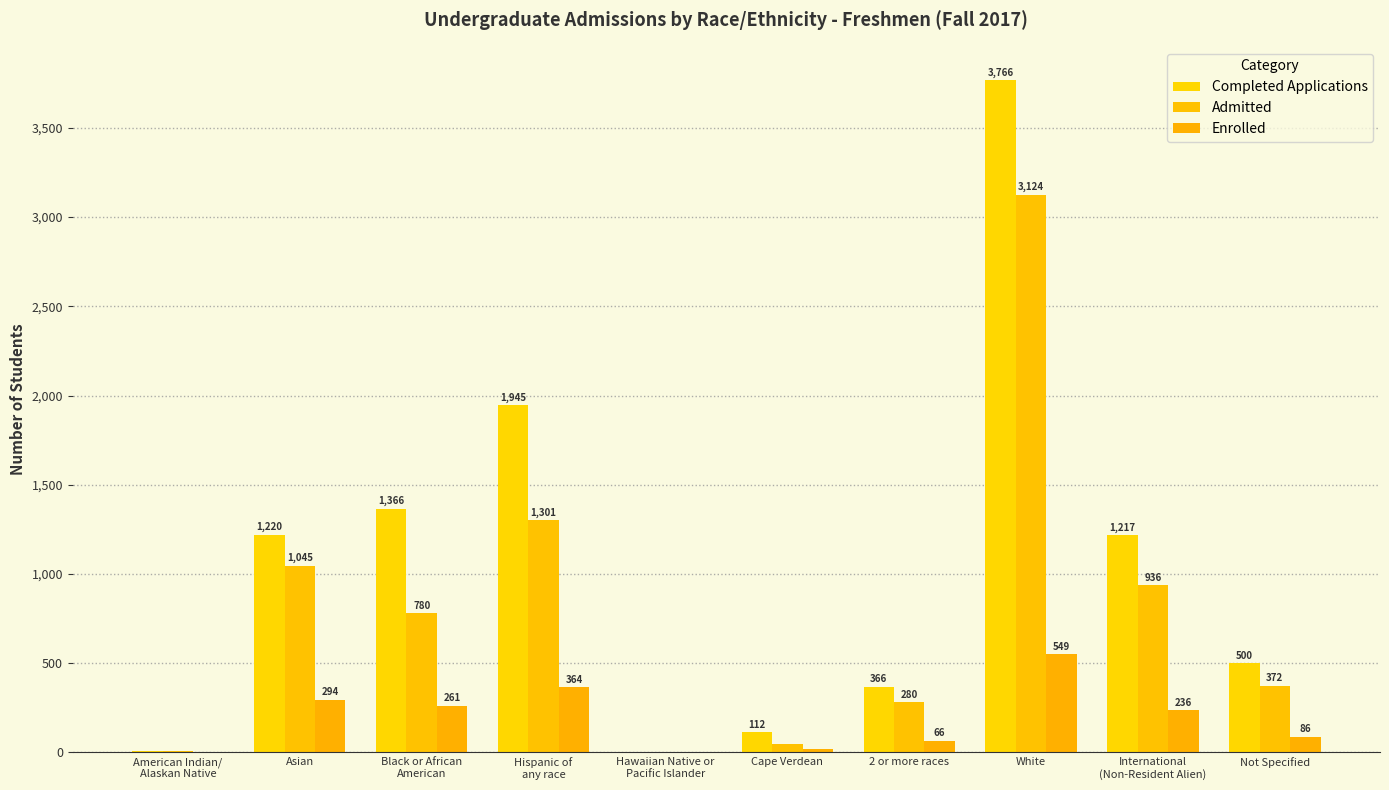

Are the bars horizontal?

No